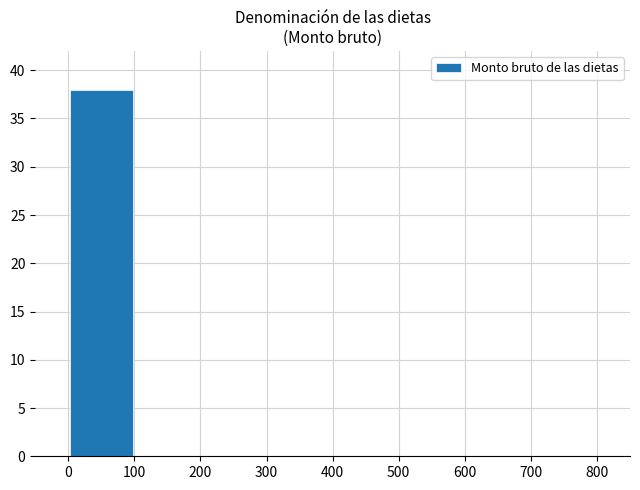

What is the sum of all values?

38